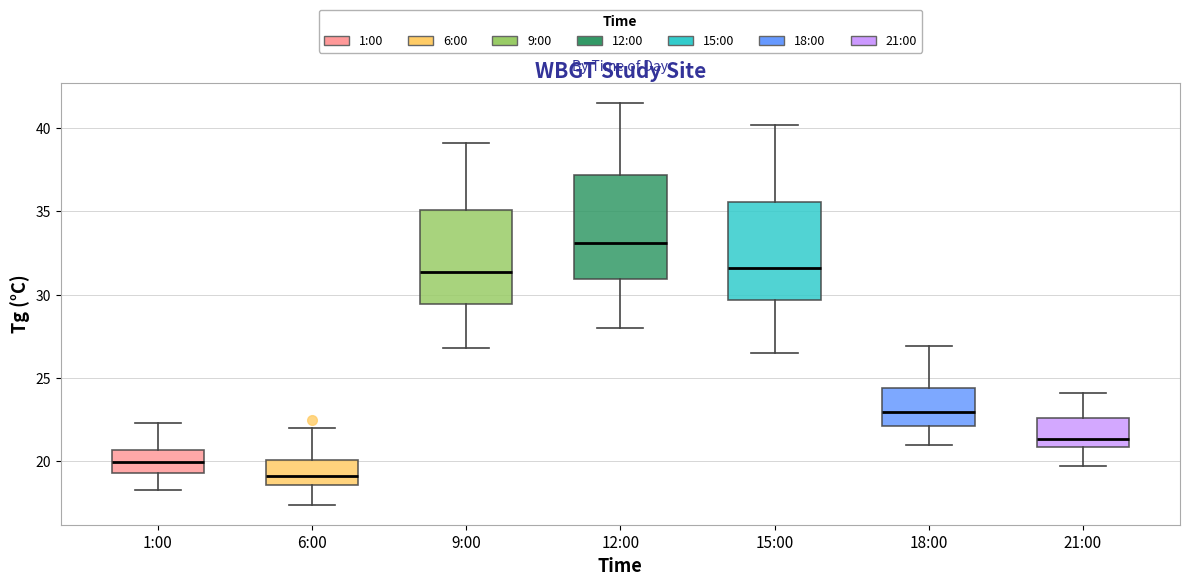

Reading left to right, read every box against the y-axis: the position of its median line, the range the box covers, and the ends of its whiskers. The values are not printed on the chart, so give them approximately, as read against the axis.

1:00: median 20.0, box 19.5 to 20.5, whiskers 18.5 to 22.5
6:00: median 19.0, box 18.5 to 20.0, whiskers 17.5 to 22.0
9:00: median 31.5, box 29.5 to 35.0, whiskers 27.0 to 39.0
12:00: median 33.0, box 31.0 to 37.0, whiskers 28.0 to 41.5
15:00: median 31.5, box 29.5 to 35.5, whiskers 26.5 to 40.0
18:00: median 23.0, box 22.0 to 24.5, whiskers 21.0 to 27.0
21:00: median 21.5, box 21.0 to 22.5, whiskers 19.5 to 24.0